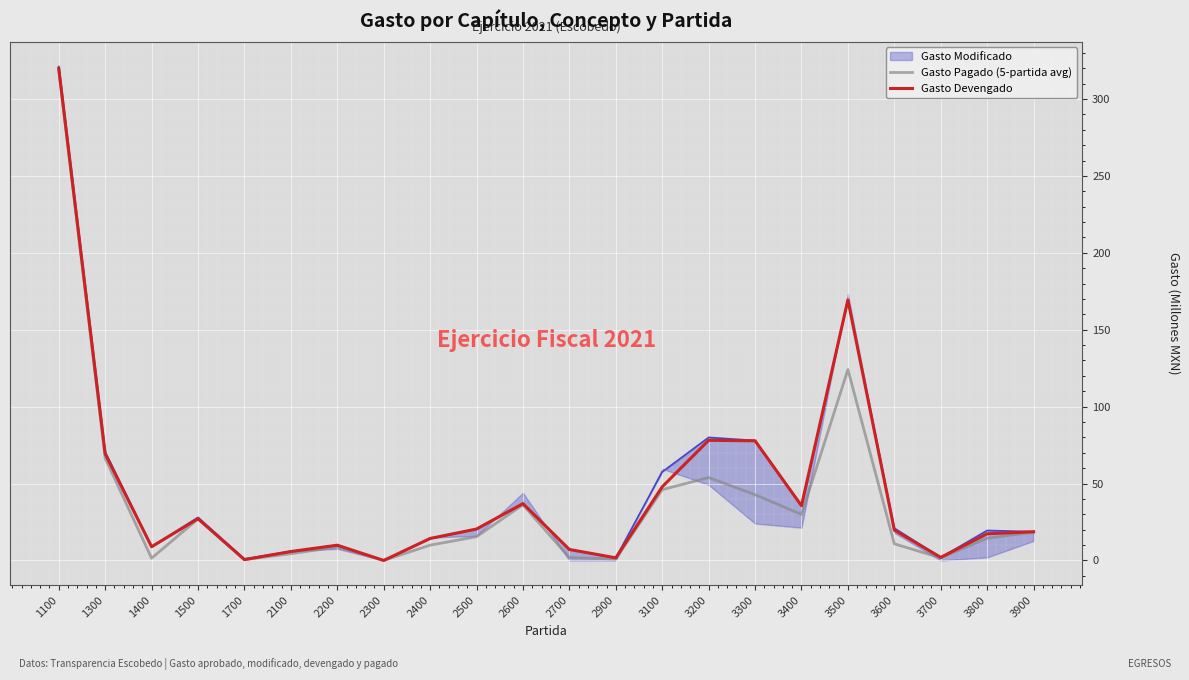

What is the maximum value for Gasto Devengado?

319.8